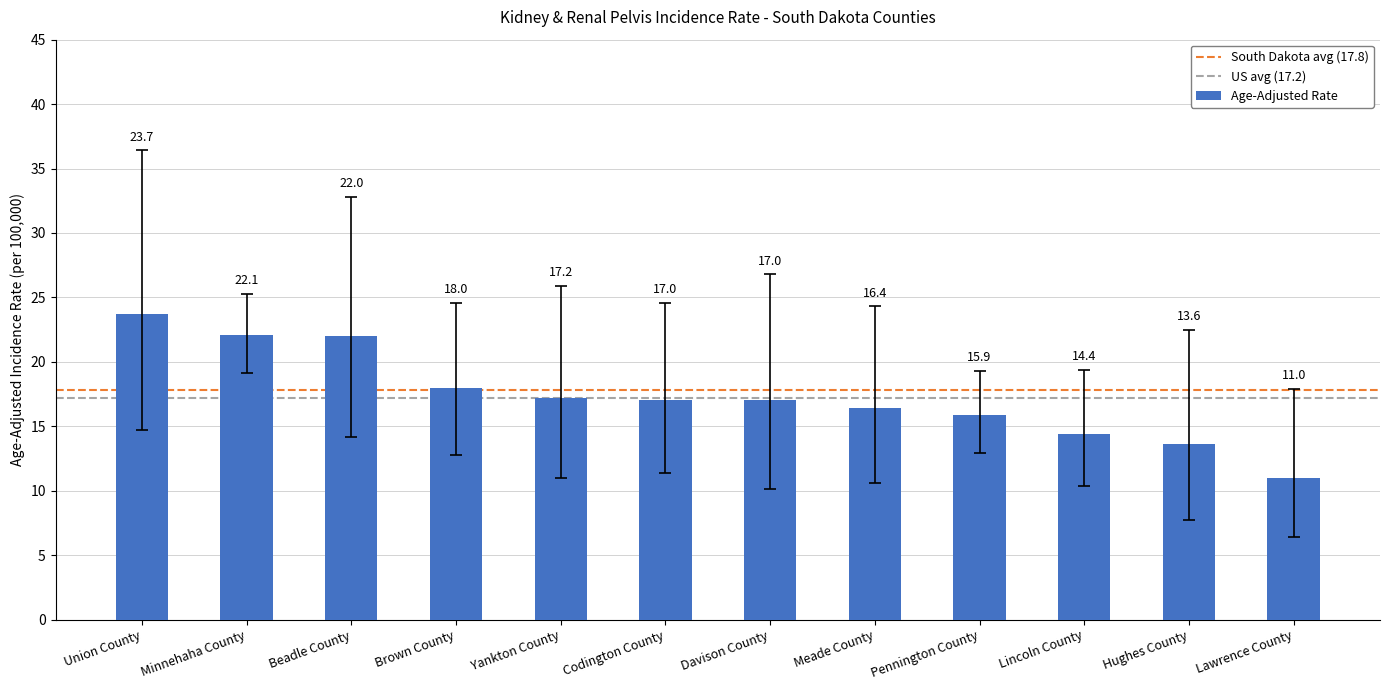

What is the ratio of the value at Davison County to the value at Yankton County?

1.0